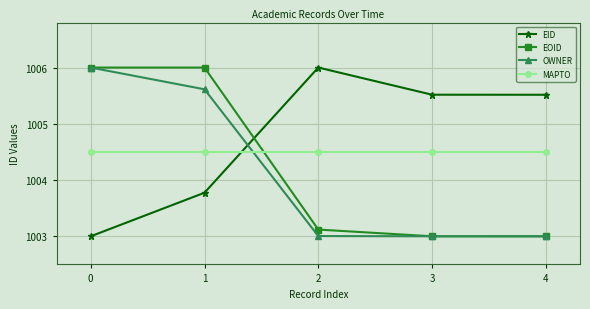

What are all the series names shown in the legend?

EID, EOID, OWNER, MAPTO